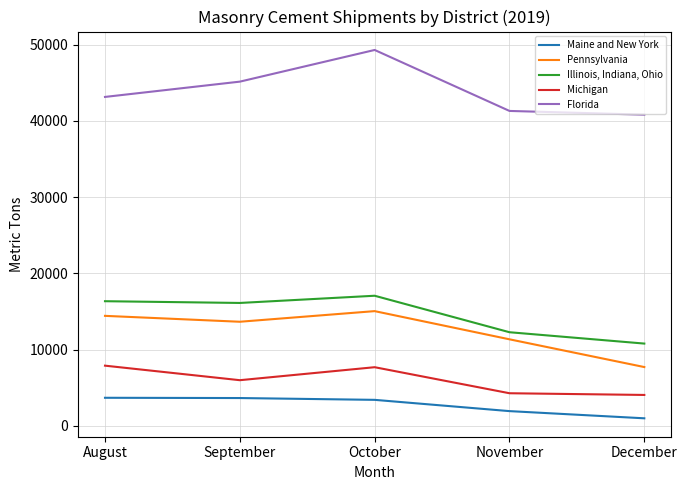

True or false: Maine and New York and Florida intersect in this chart.

False